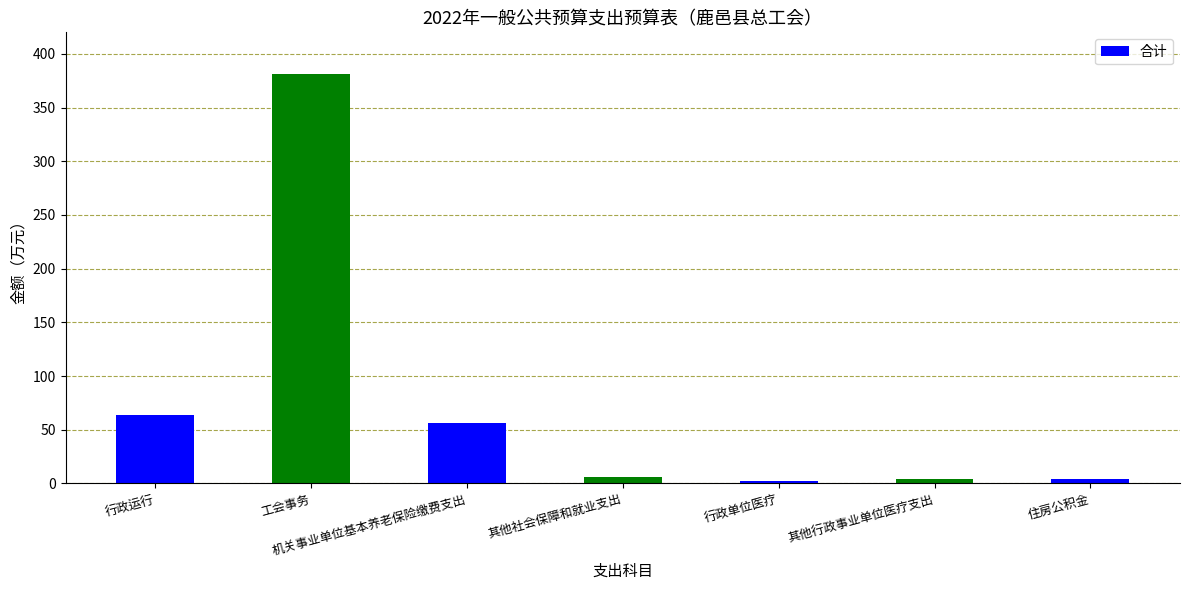

What is the greatest value displayed?

381.1